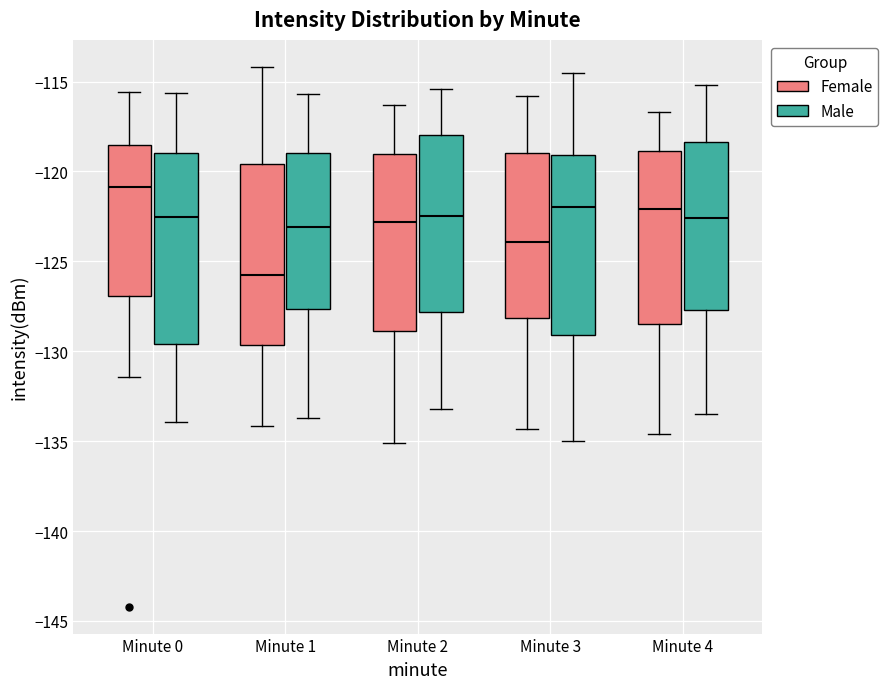

Comparing the boxes themselves (not the whiskers), which one is the tallest?

Minute 0 (Male)